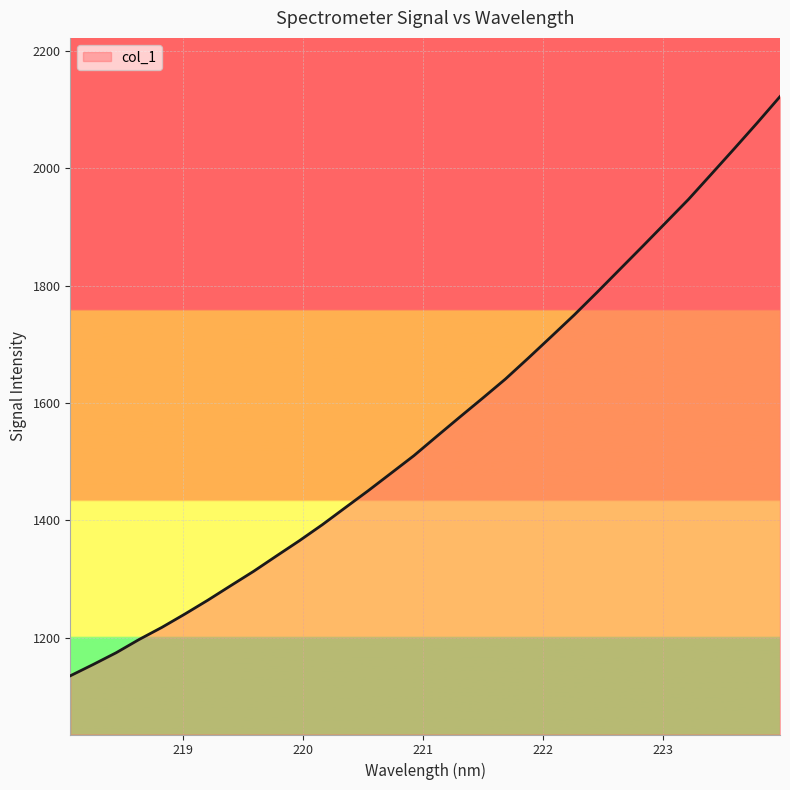

What is the difference between the maximum and minimum values?

986.9